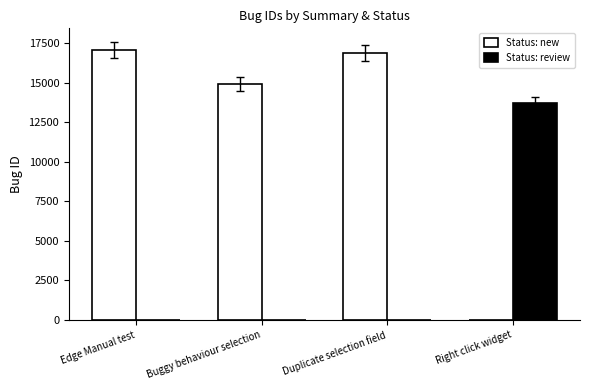

Reading right to left, what are all the values shown in this chart?

Status: new: 0	16901	14933	17062
Status: review: 13719	0	0	0